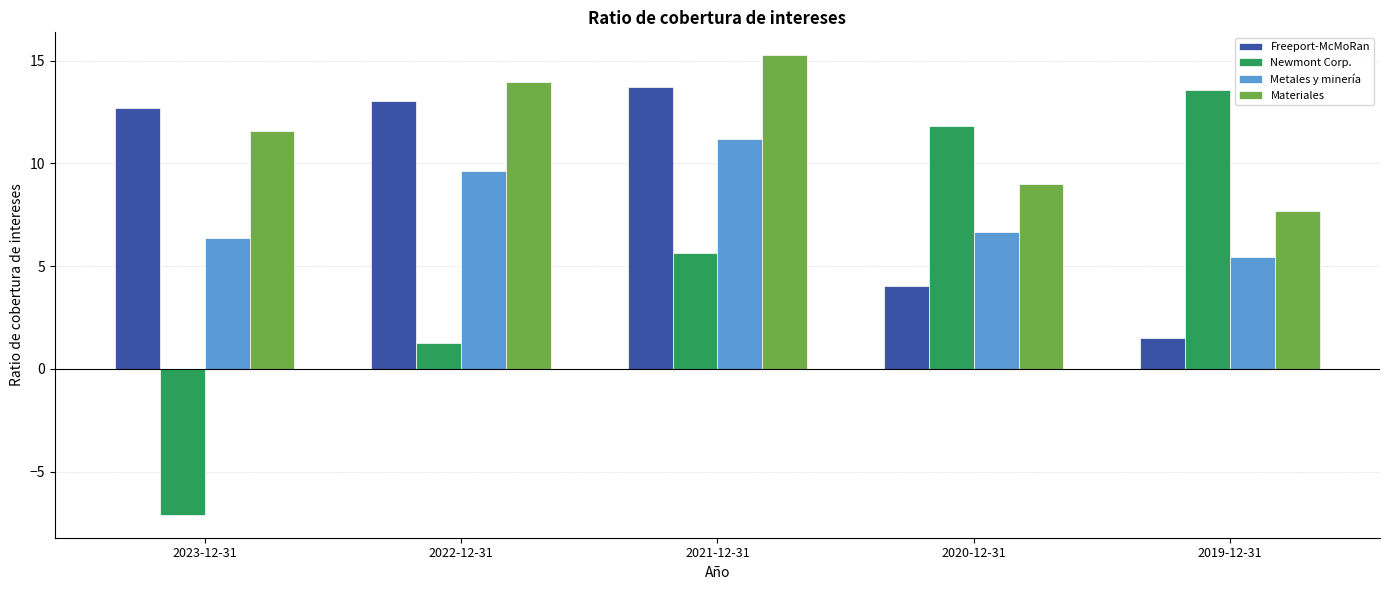

Rank the categories by Newmont Corp. value from highest to lowest.

2019-12-31, 2020-12-31, 2021-12-31, 2022-12-31, 2023-12-31